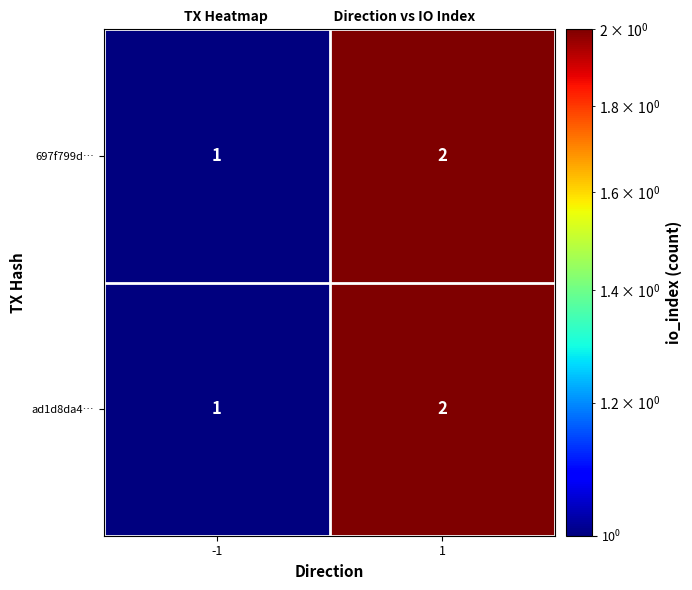

What is the sum of the ad1d8da4… values at -1 and 1?

3